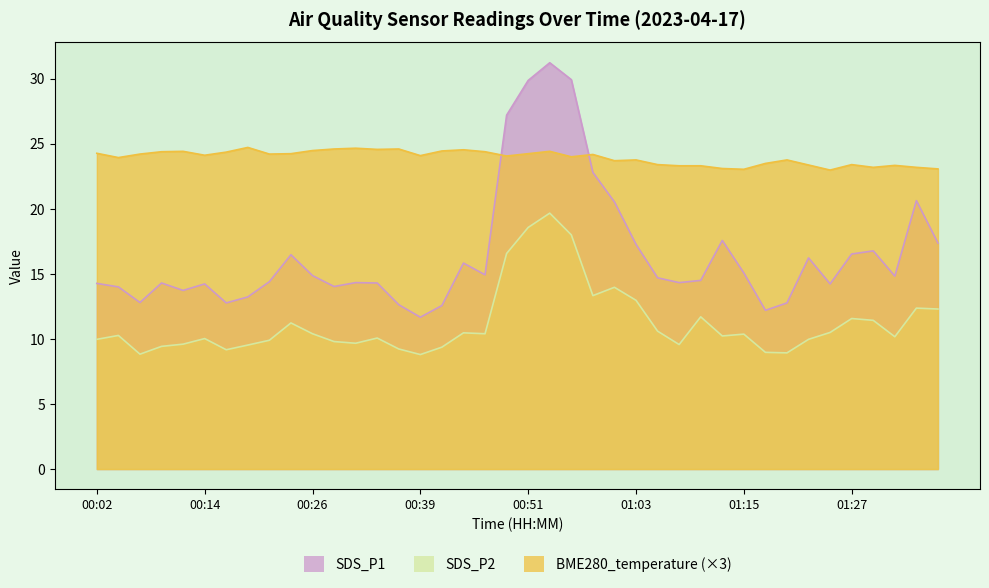

How many data points does each series have?

40